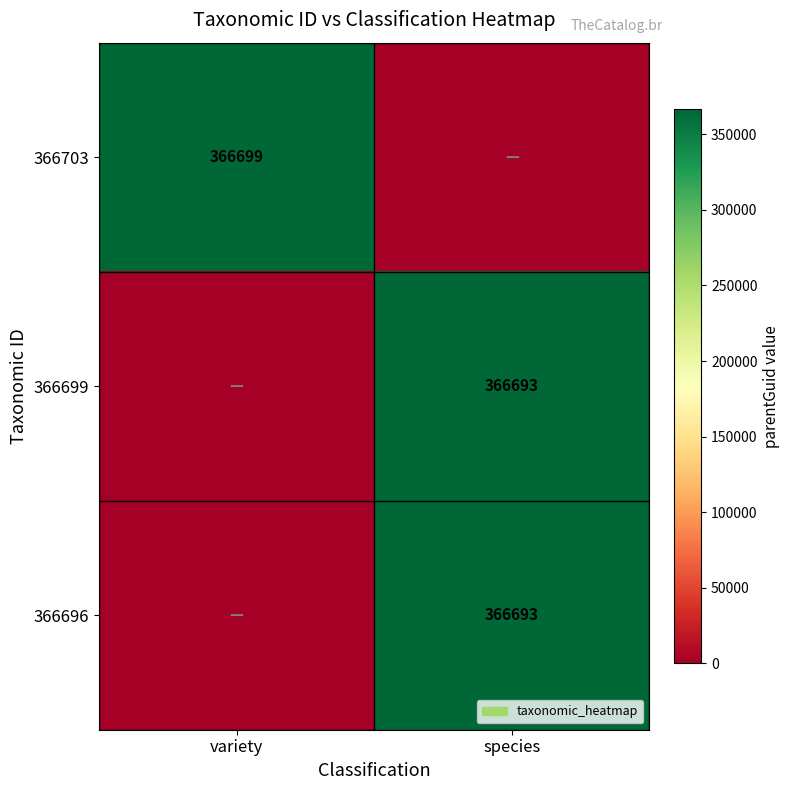

True or false: 366703 has a value of 366699 at variety.

True